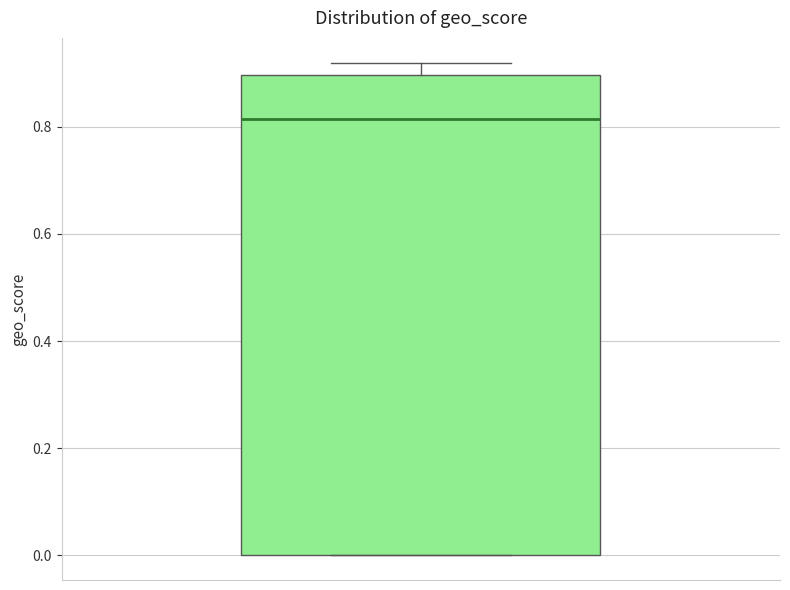

Transcribe this box plot: give where the median line is, the range the box spans, and where the two whiskers end, as read against the y-axis. The values are not printed on the chart, so give them approximately, as read against the axis.

median 0.82, box 0.00 to 0.90, whiskers 0.00 to 0.92